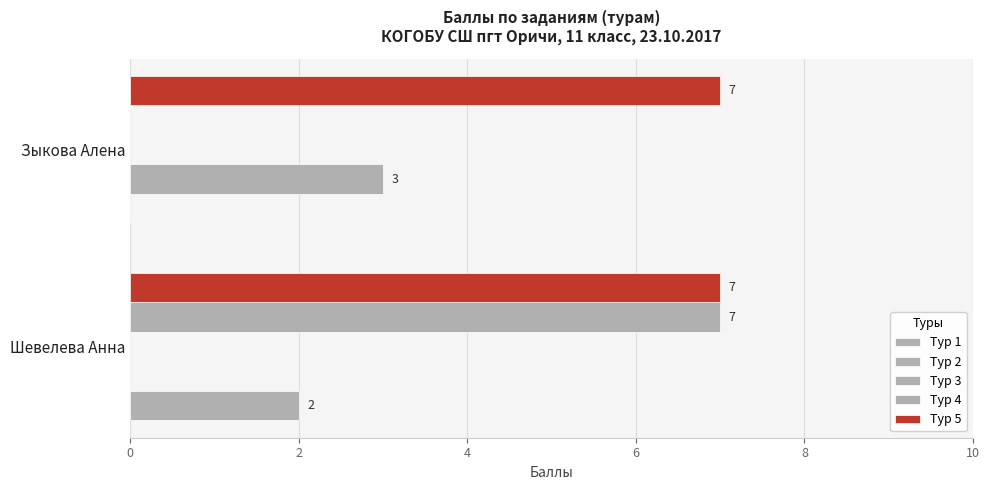

What is the value of the Тур 4 bar at the 1st from the left?

7.0